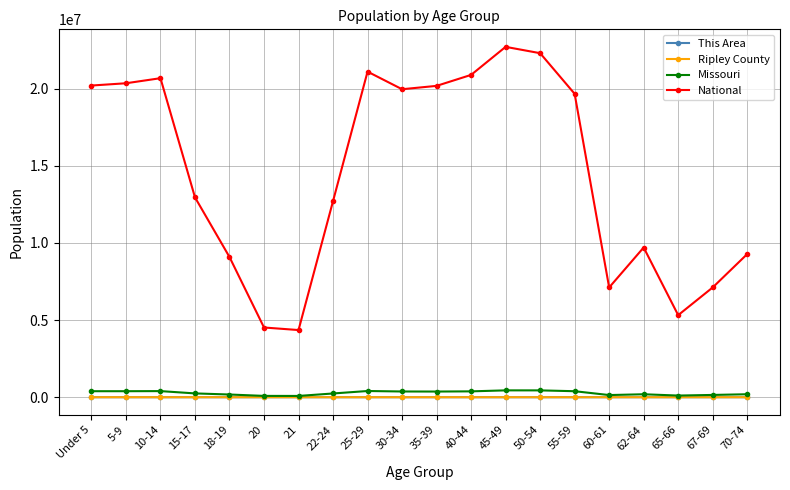

Where is National nearest to the value 13531442?

15-17